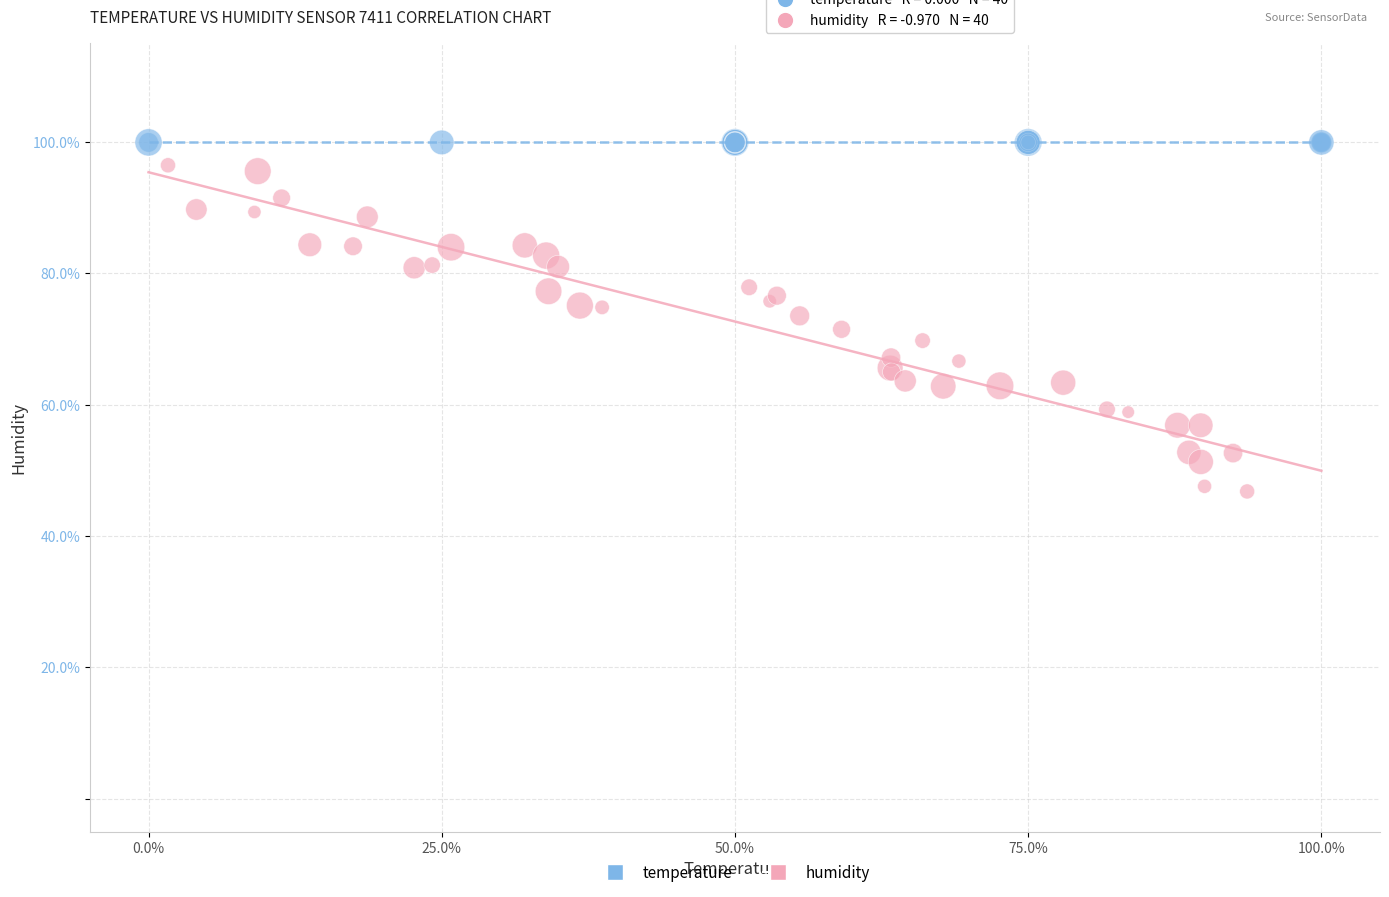

What are all the series names shown in the legend?

temperature, humidity